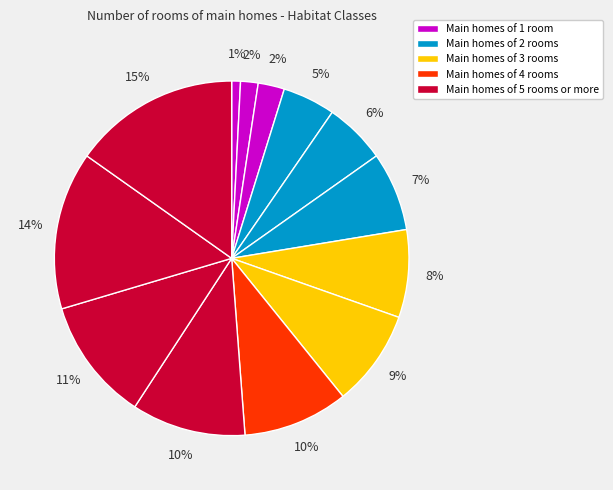

How many slices are in this pie chart?

13